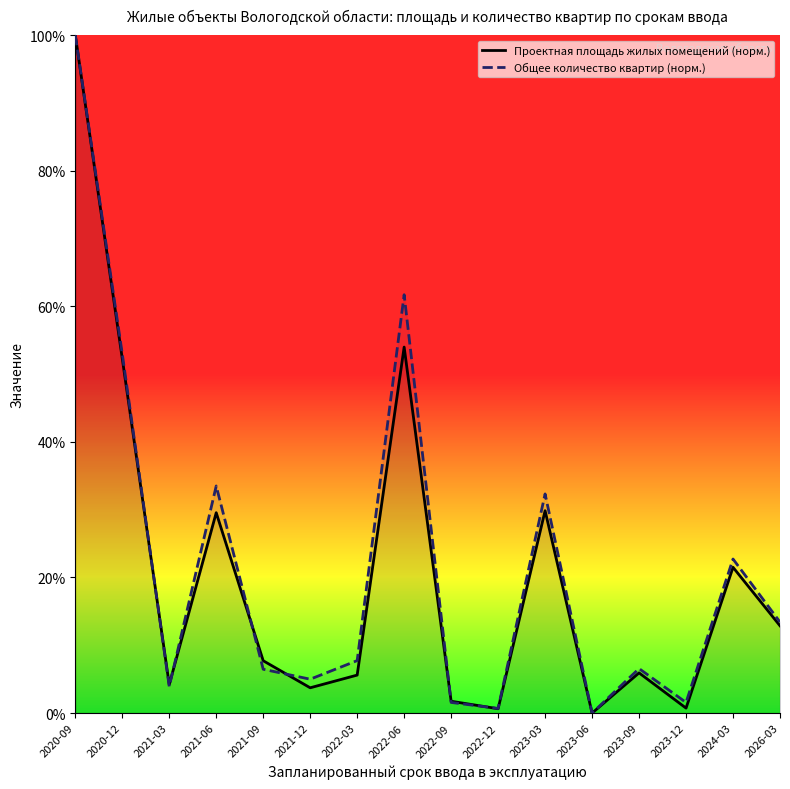

Where does the Общее количество квартир (норм.) series first go above 7?

2020-09